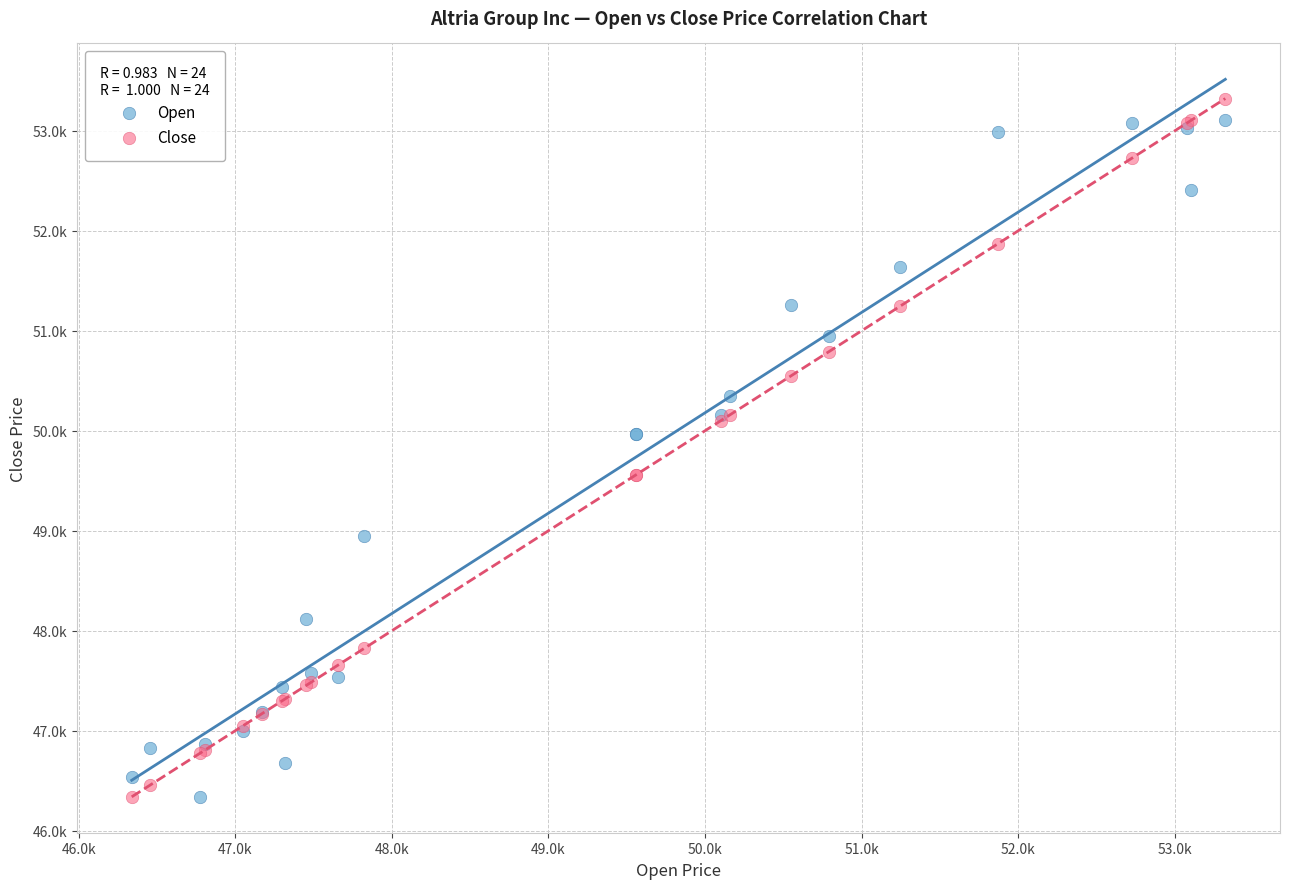

Which series contains the highest Y value?

Close